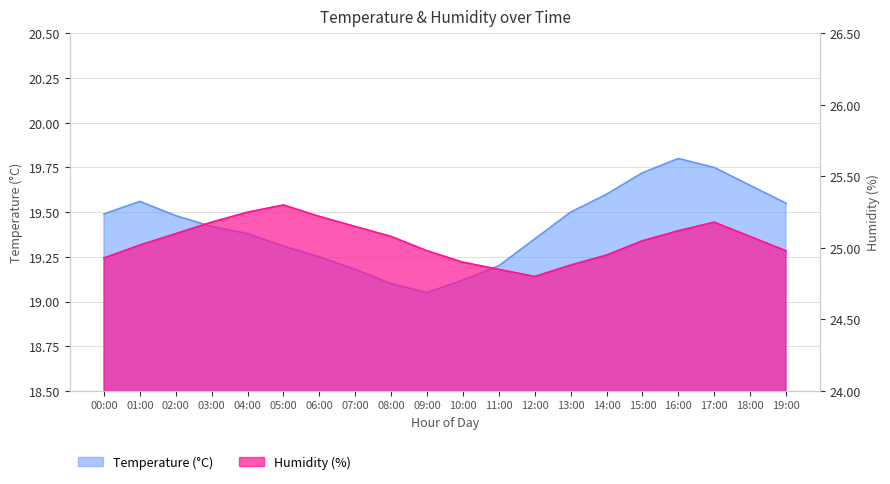

How many categories are shown in the chart?

20